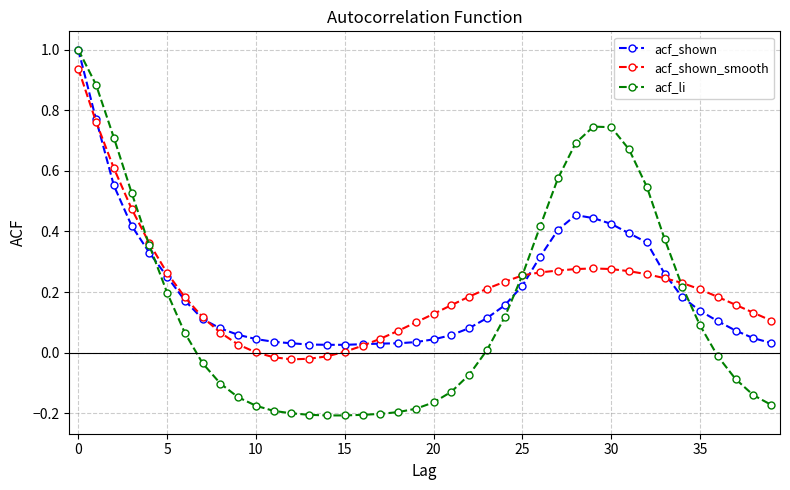

Which series has the largest range (max minus min)?

acf_li